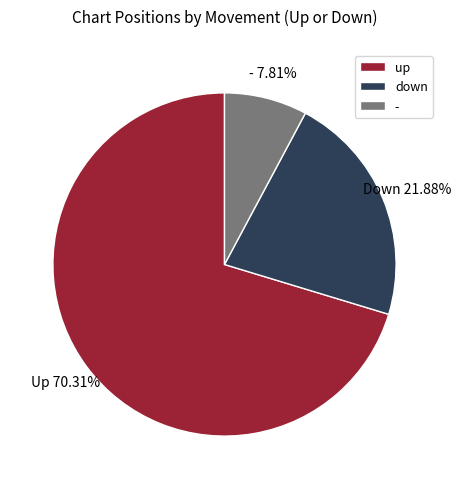

Does up account for over 50% of the chart?

Yes